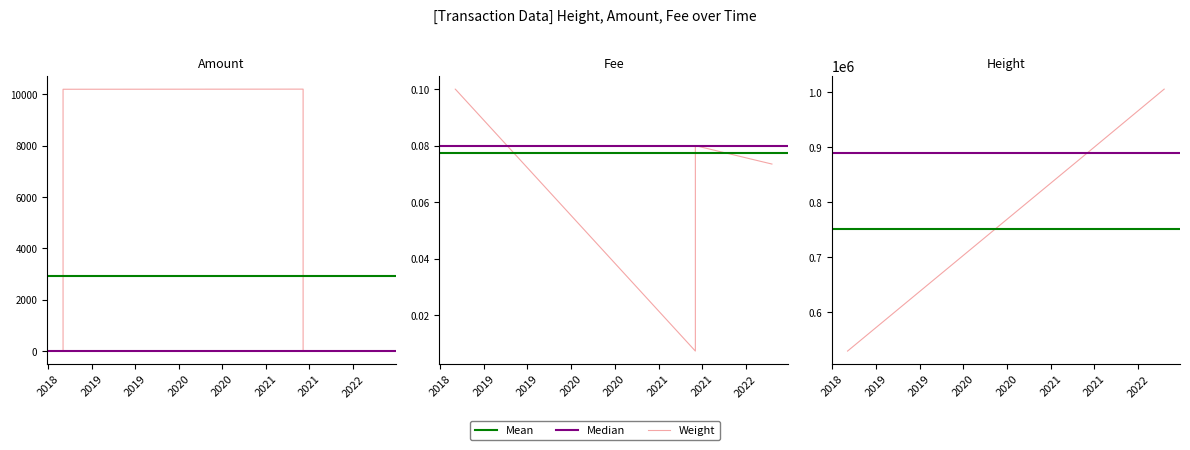

What is the value of the Fee point at the 7th from the left?

0.1